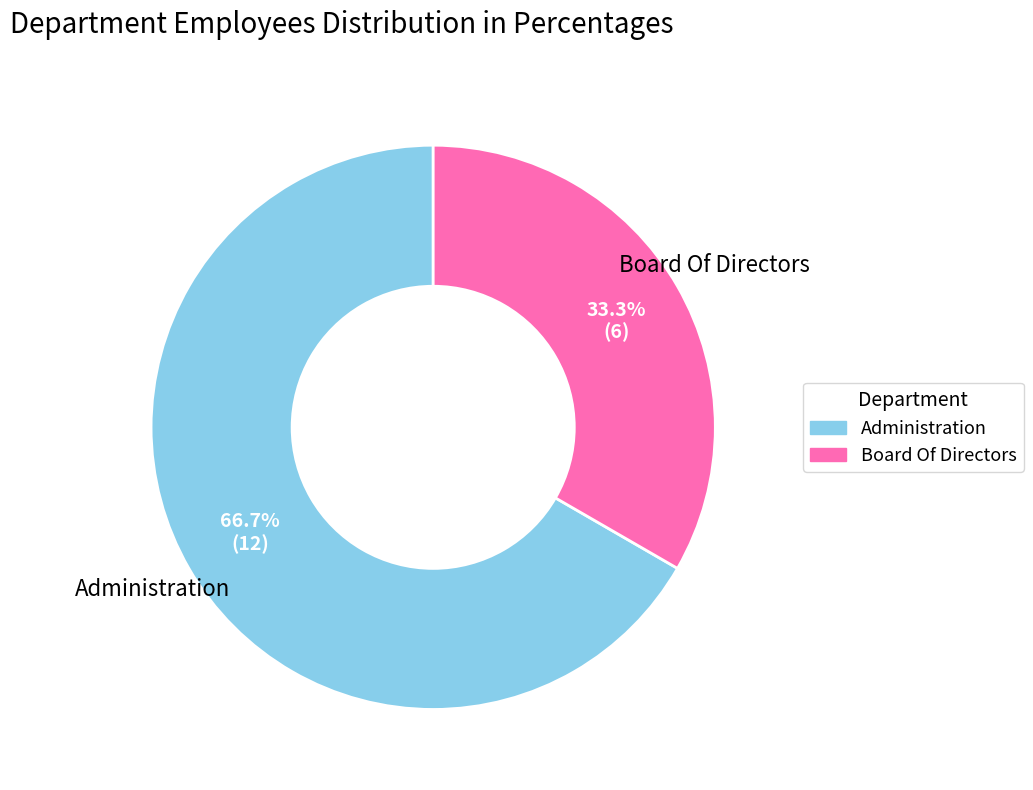

To the nearest percent, what is the average slice percentage?

50%